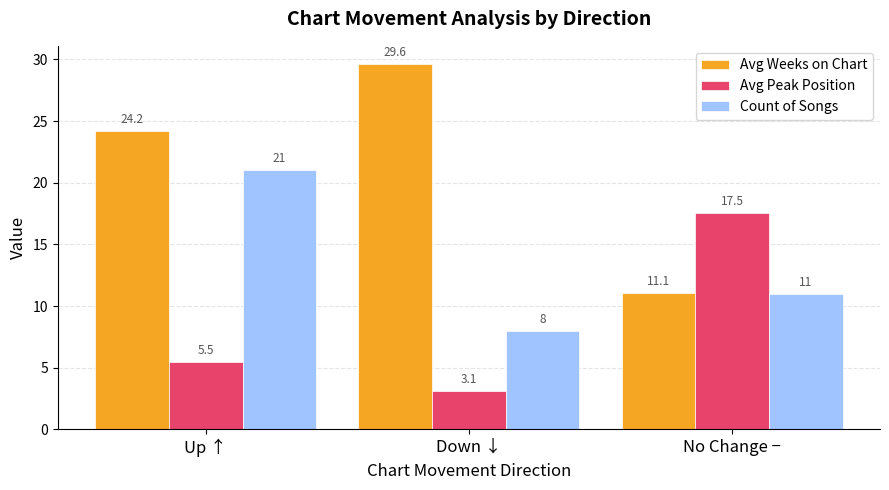

List the series in order of their peak value, lowest first.

Avg Peak Position, Count of Songs, Avg Weeks on Chart